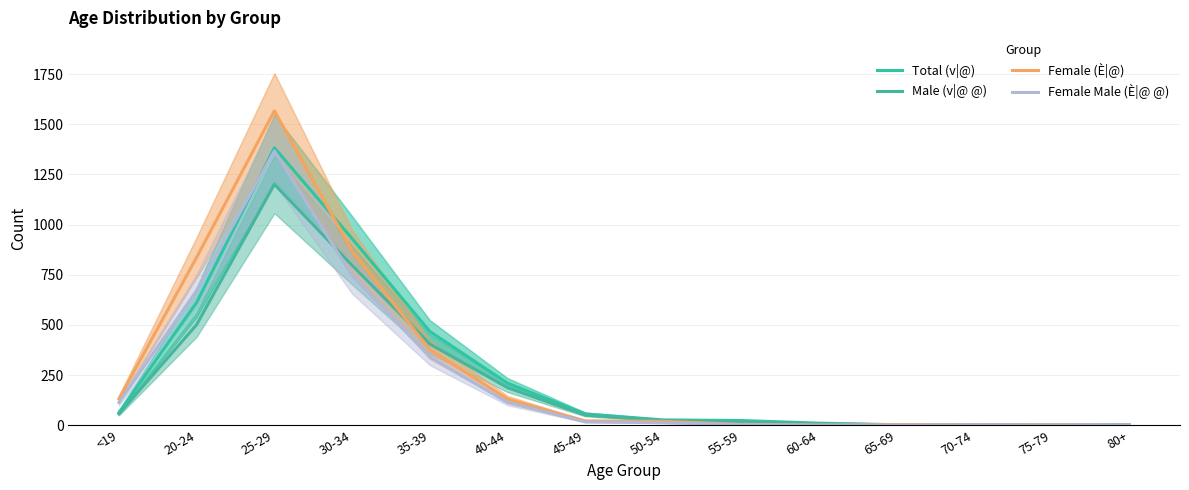

What is the sum of all Male (v|@ @) values?

3243